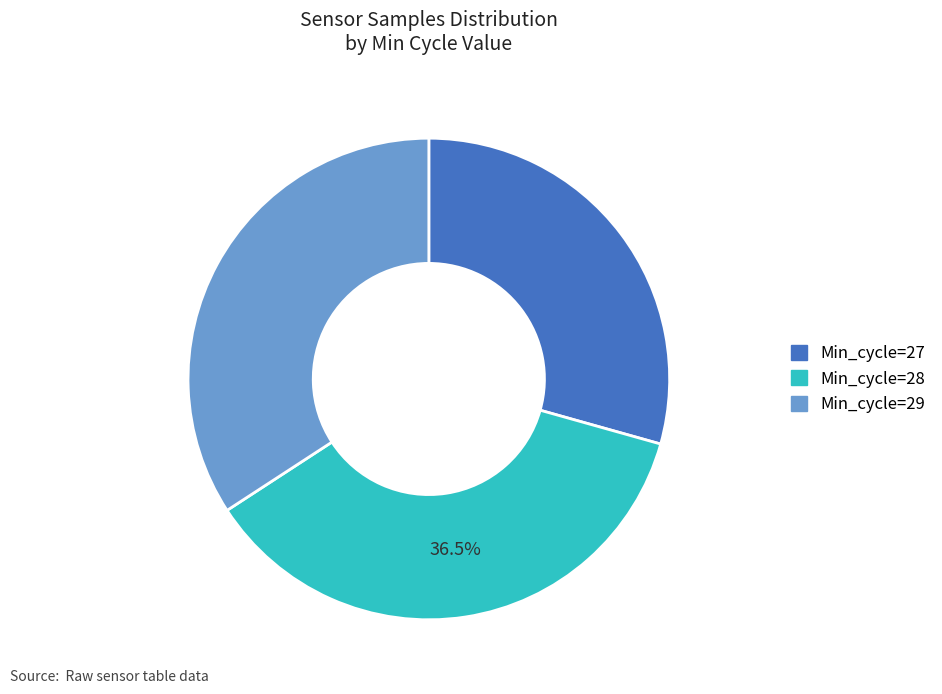

Approximately how many times larger is the value at Min_cycle=27 compared to Min_cycle=28?

0.8